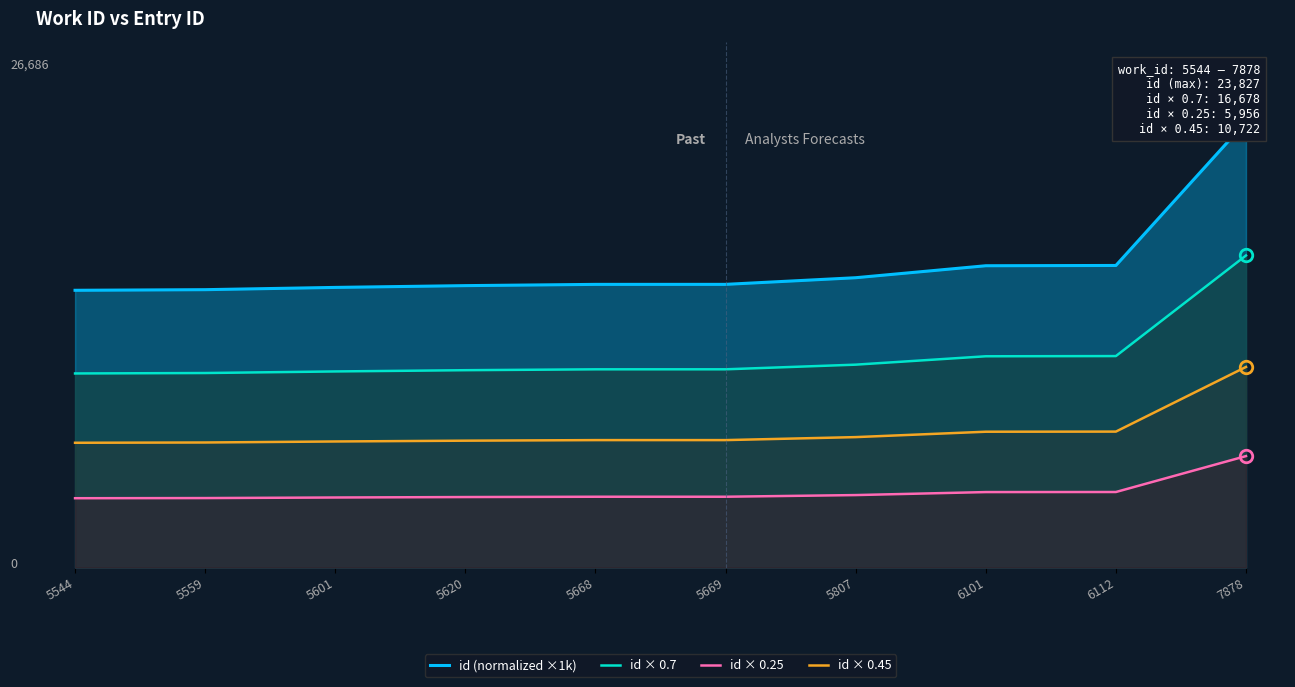

Count the number of data series in this chart.

4